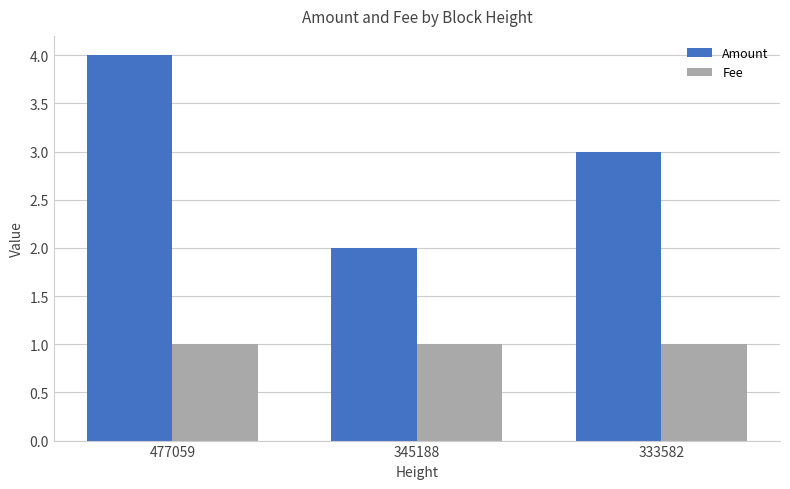

Which series has the largest range (max minus min)?

Amount